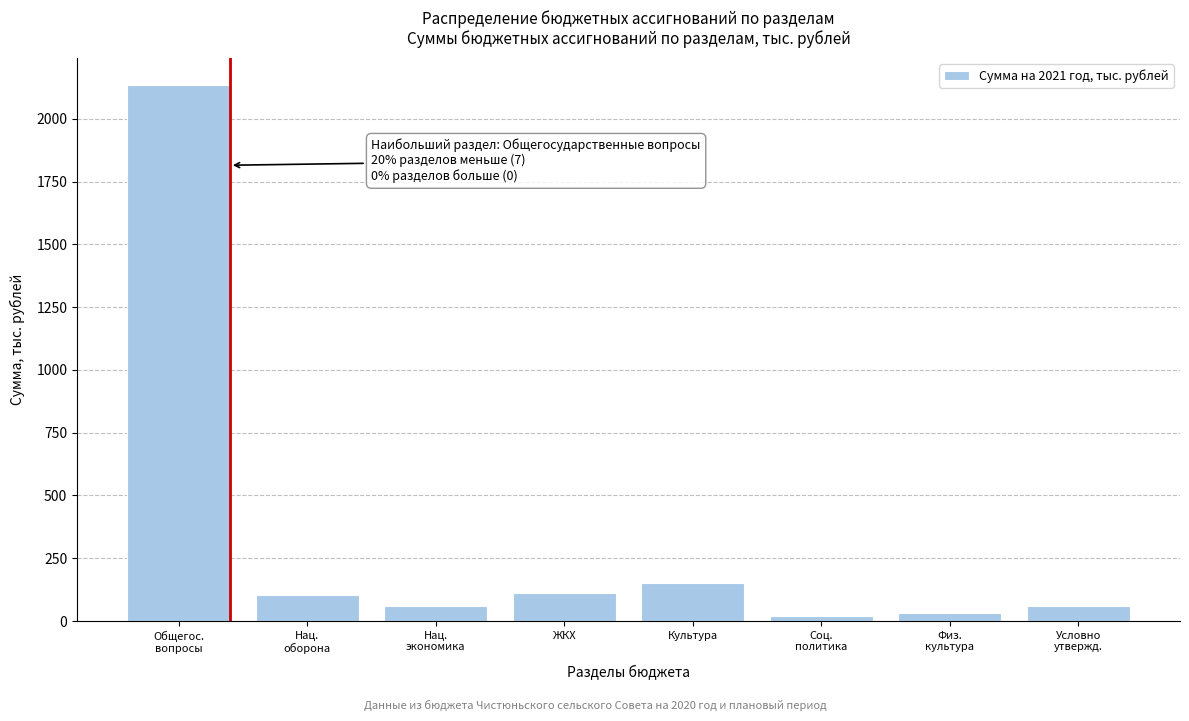

What is the average value?

333.4